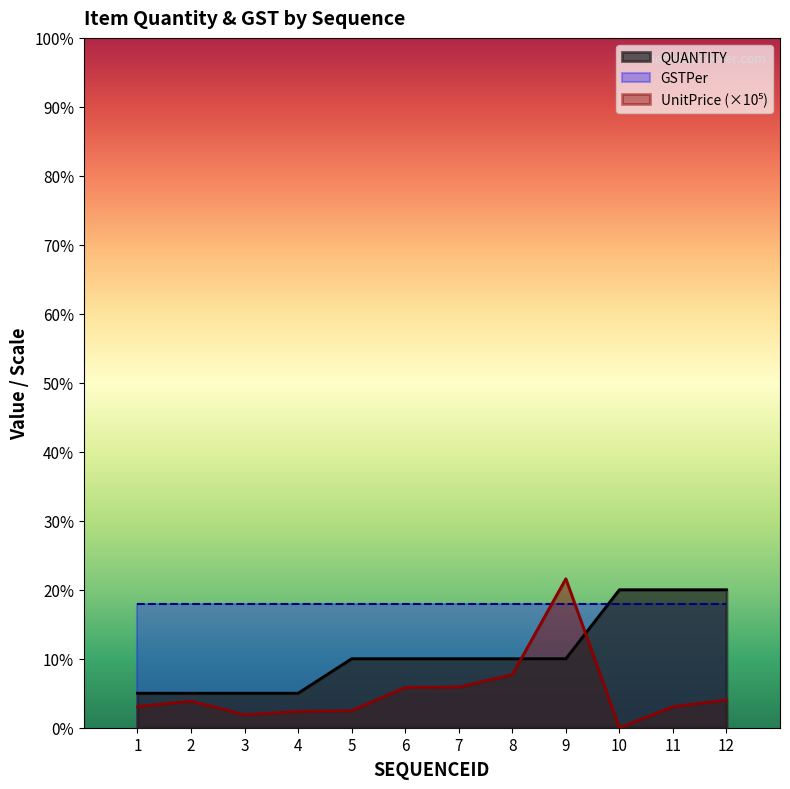

True or false: QUANTITY and UnitPrice_scaled cross at least once.

True